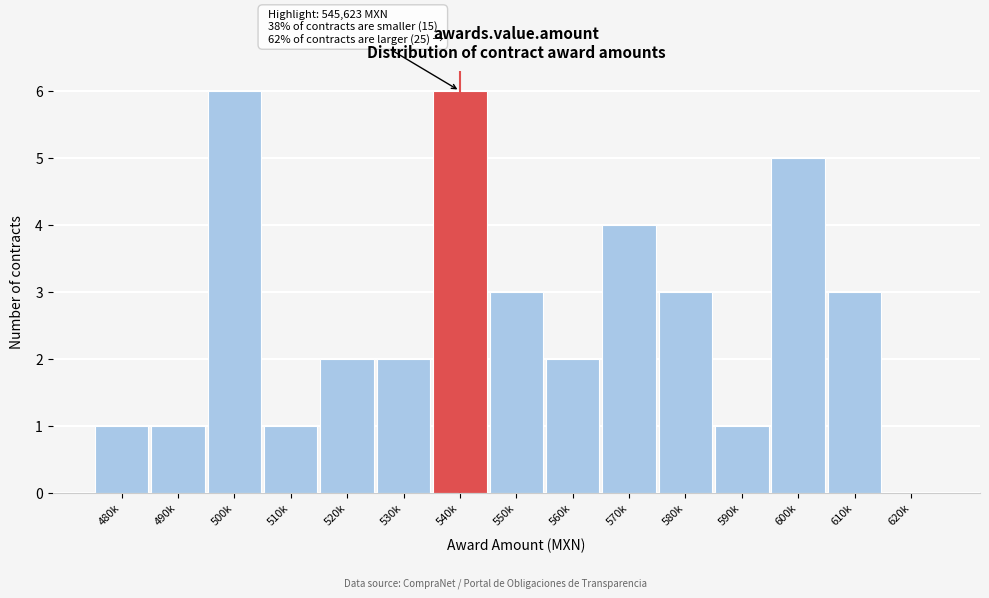

Reading left to right, list all the values displayed in this chart.

480k=1	490k=1	500k=6	510k=1	520k=2	530k=2	540k=6	550k=3	560k=2	570k=4	580k=3	590k=1	600k=5	610k=3	620k=0